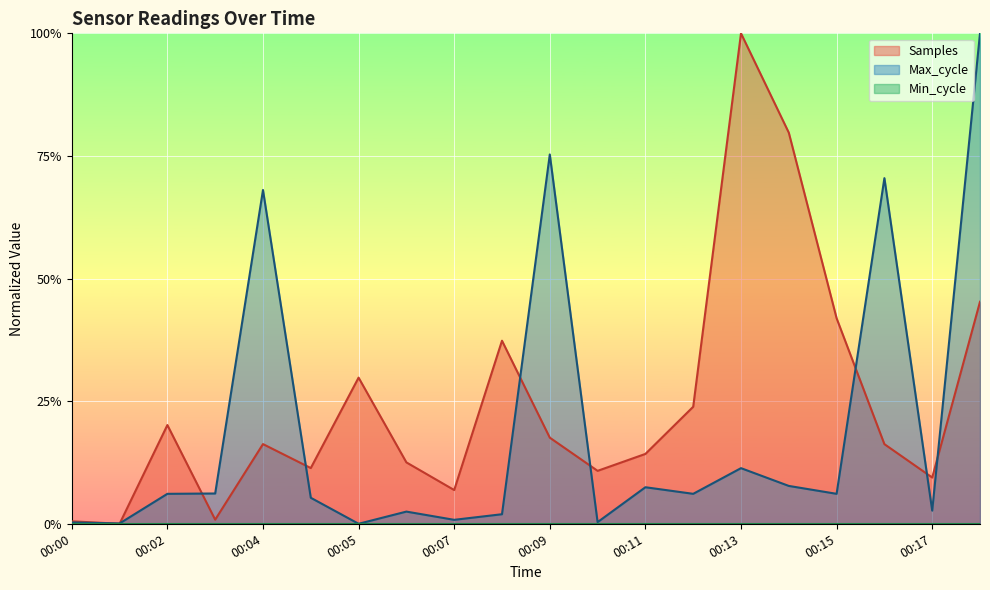

At which category does Max_cycle reach its first local valley?

00:01